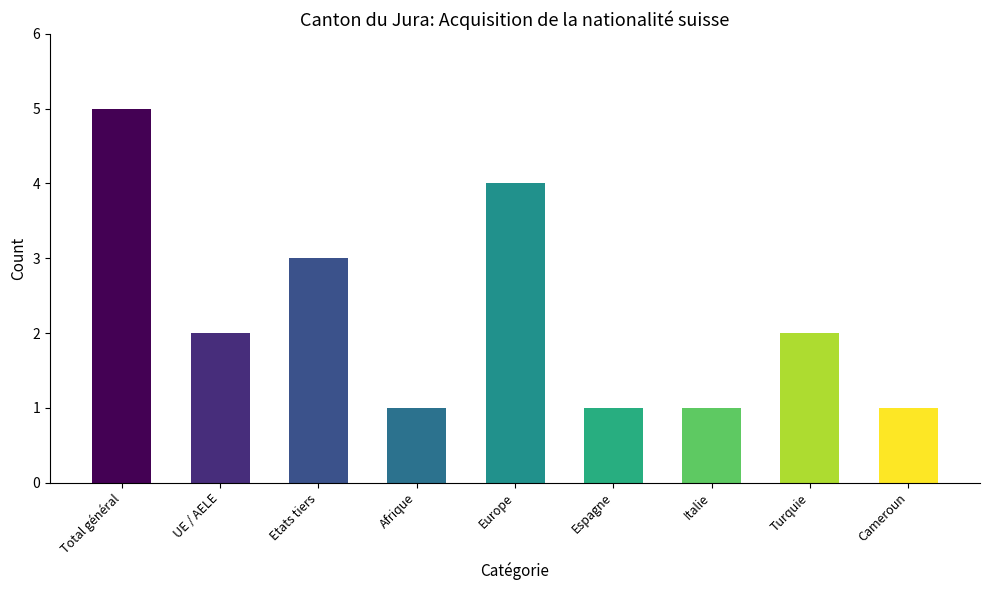

What is the value of the 9th bar from the left?

1